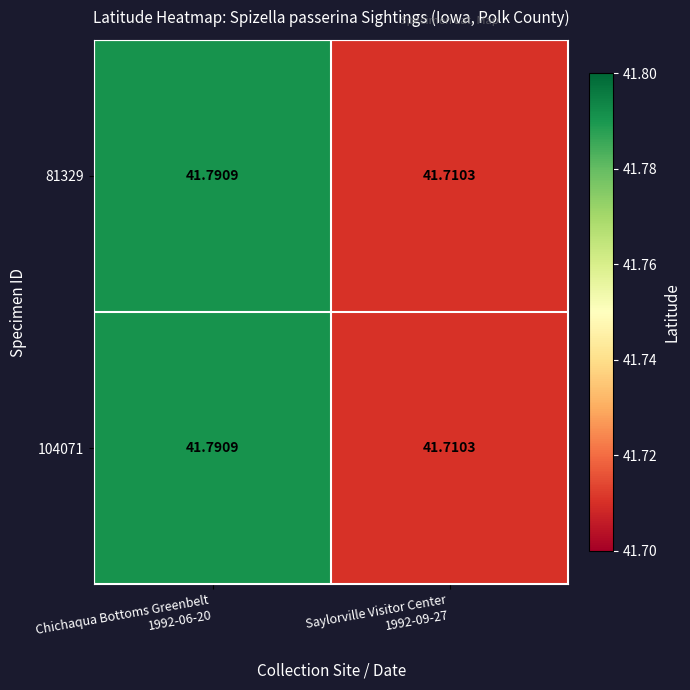

Reading left to right, extract all data points from this chart.

81329: Chichaqua Bottoms Greenbelt
1992-06-20=41.8	Saylorville Visitor Center
1992-09-27=41.7
104071: Chichaqua Bottoms Greenbelt
1992-06-20=41.8	Saylorville Visitor Center
1992-09-27=41.7